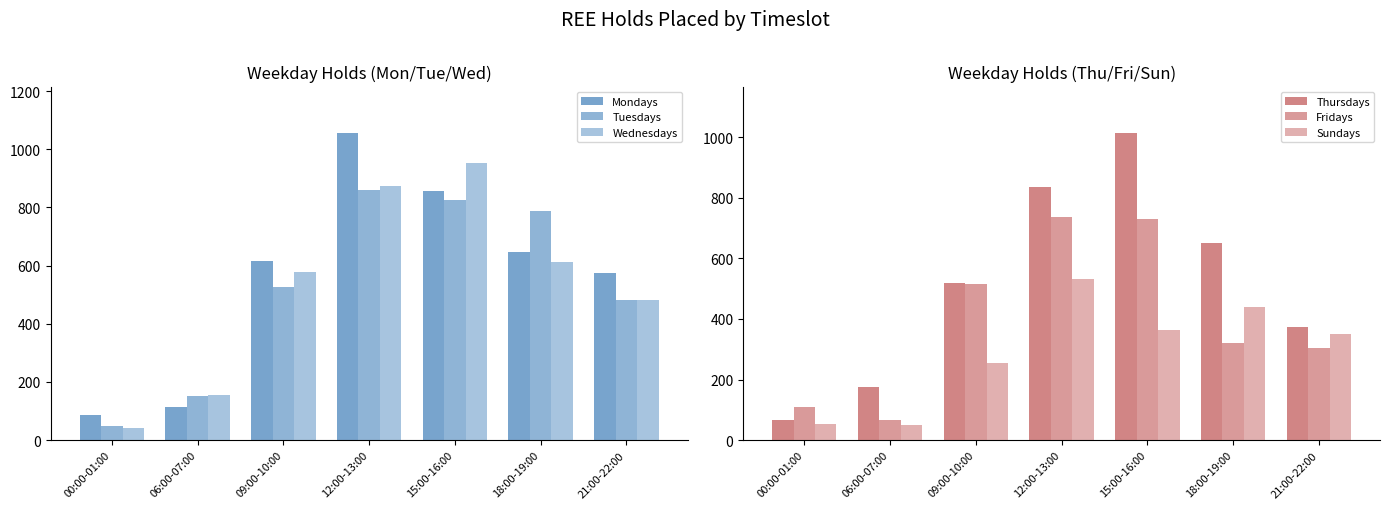

Does the chart contain stacked bars?

No